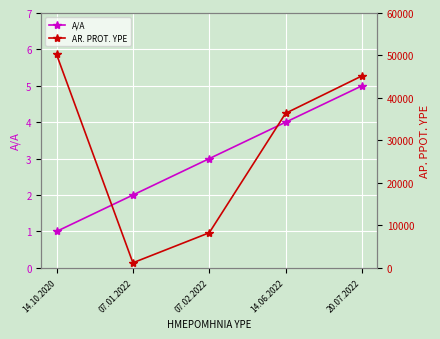

At which category does the chart reach its peak across all series?

14.10.2020